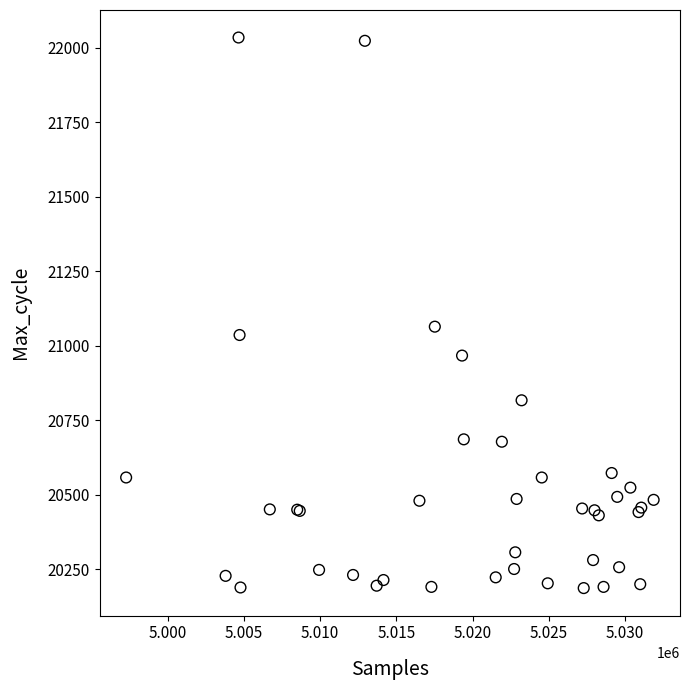

What Y value in the scatter plot is closest to 21110?

21064